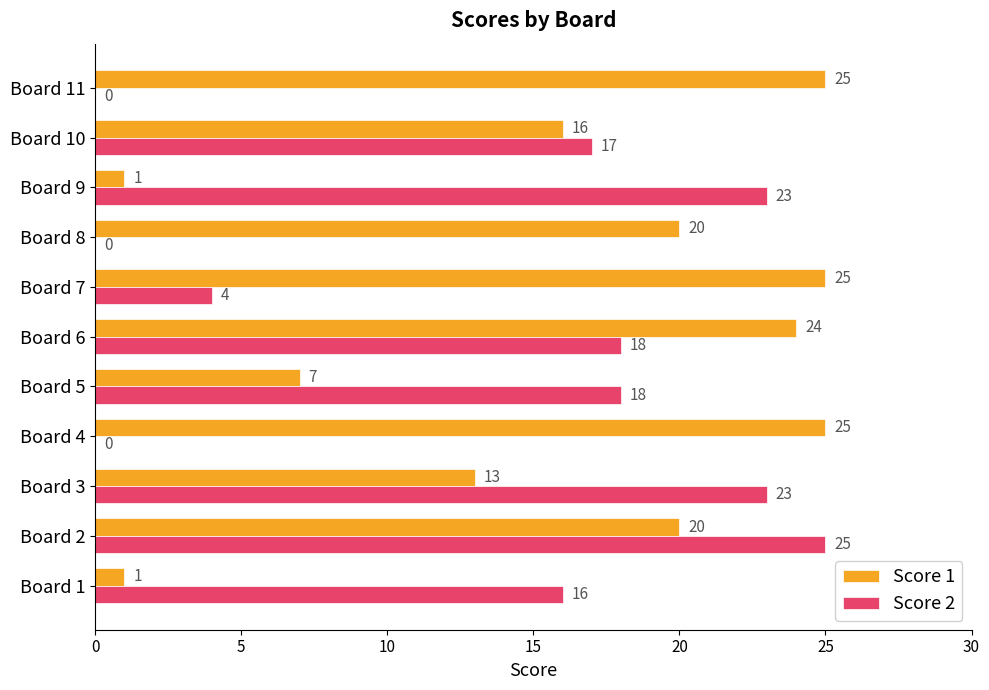

What is the total value across all series at Board 2?

45